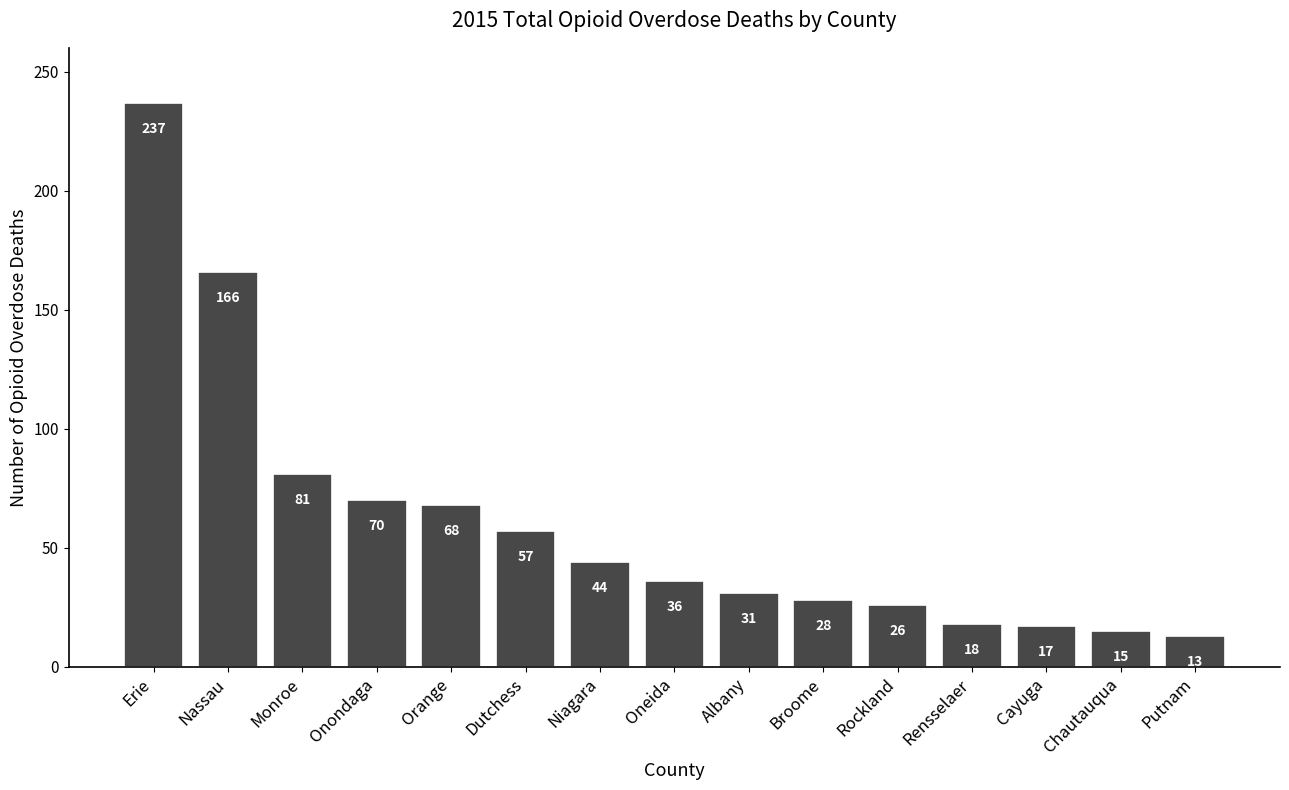

The value at Rockland is 38. True or false?

False